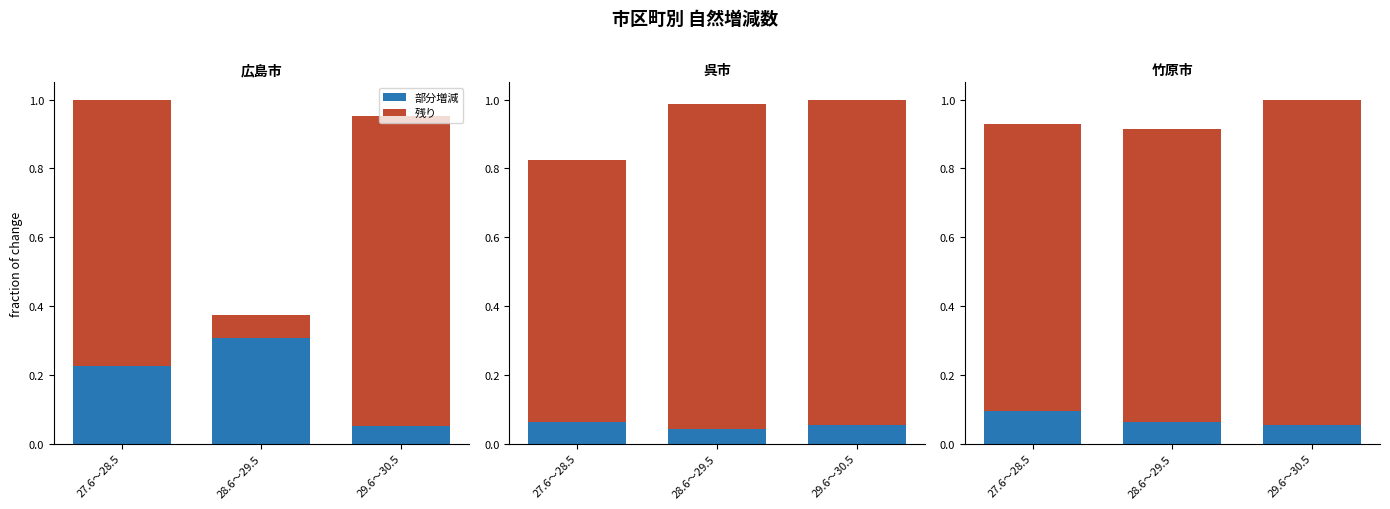

Does the chart contain any negative values?

No